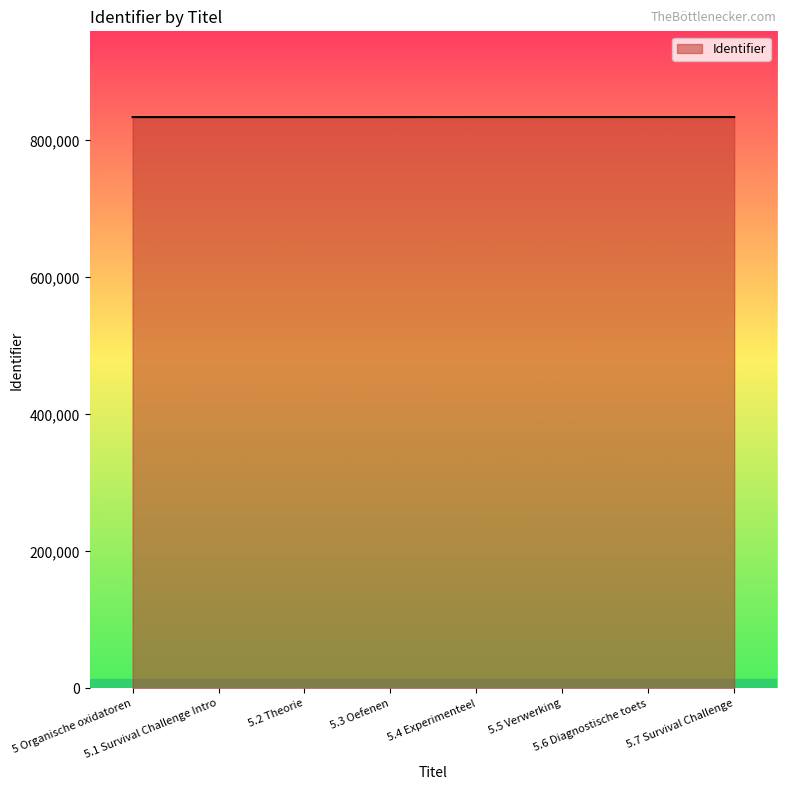

What is the greatest value displayed?

834134